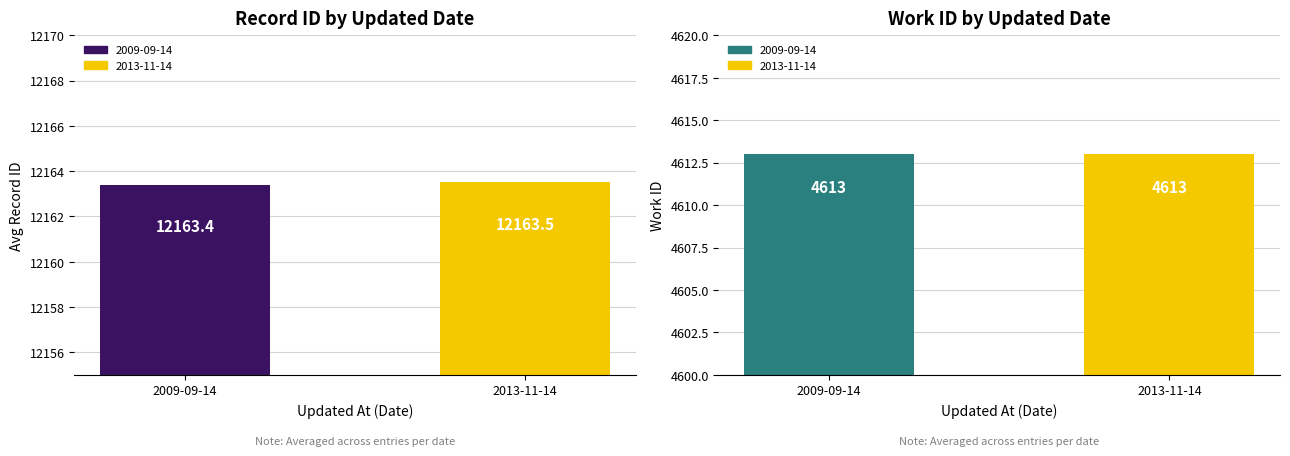

What is the value of the work_id bar at the 1st from the left?

4613.0